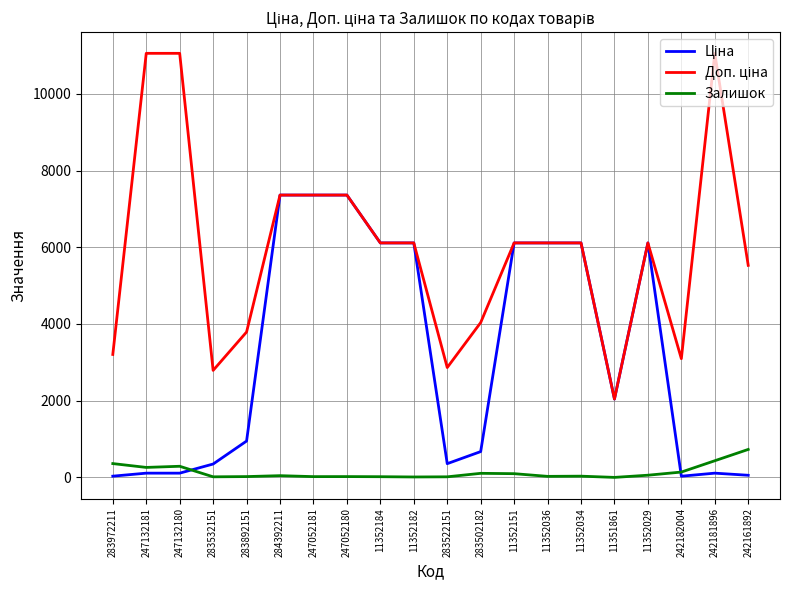

At which label does Залишок reach its peak?

242161892